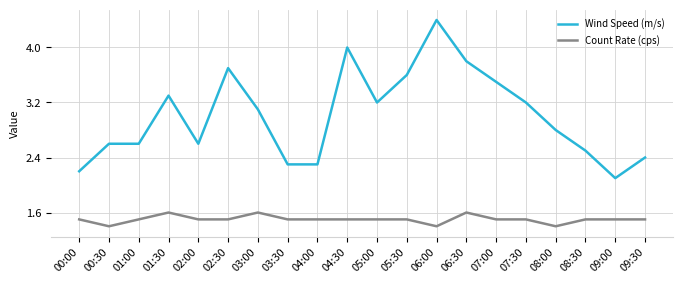

How many lines are shown in the chart?

2